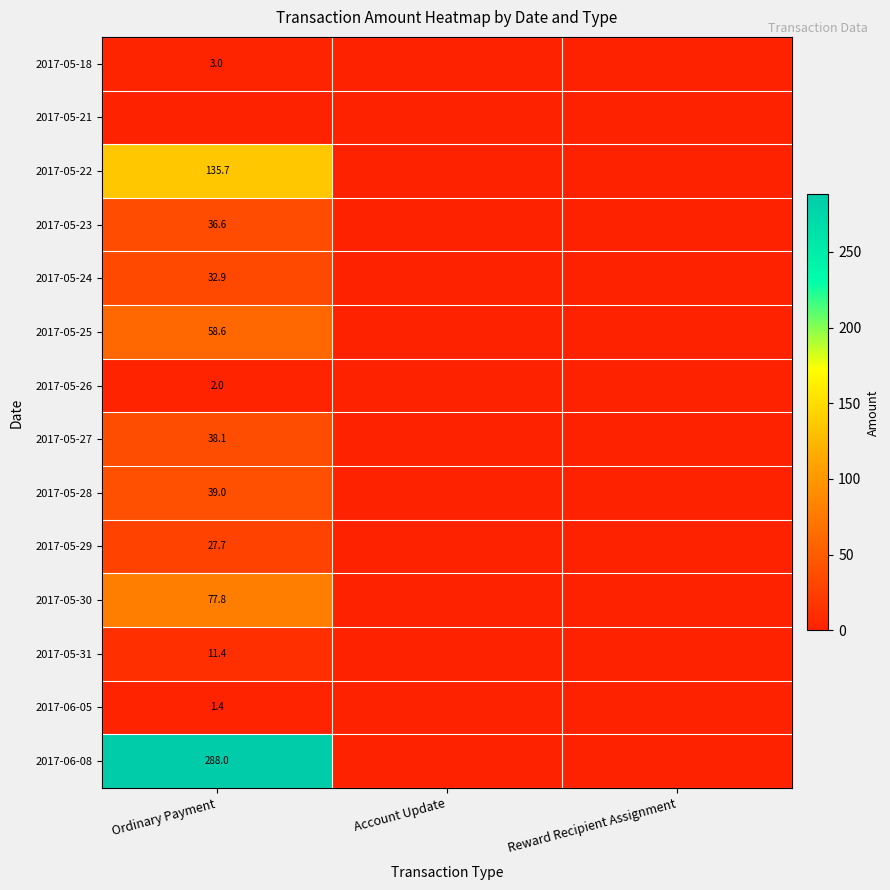

At how many categories does at least one series exceed 227?

1